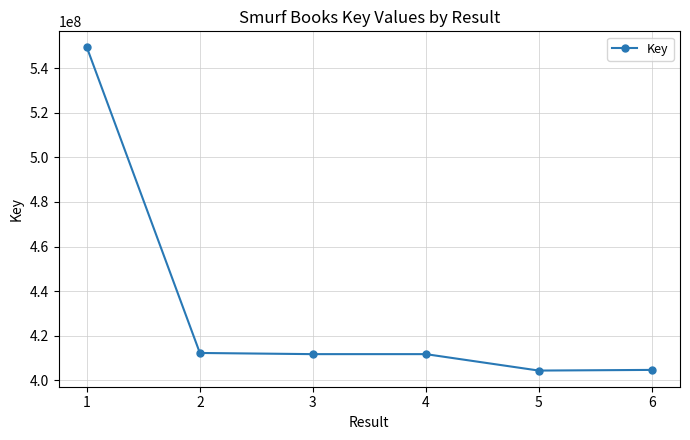

What is the change in value from 2 to 4?

-522791